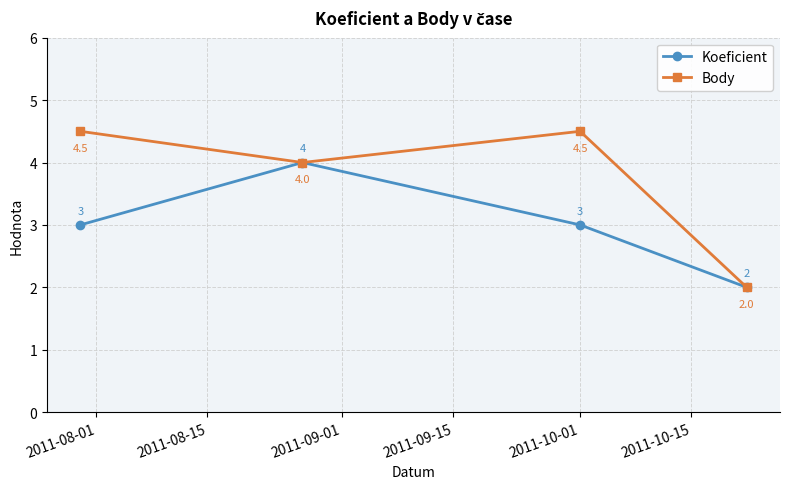

What is the minimum value shown in the chart?

2.0